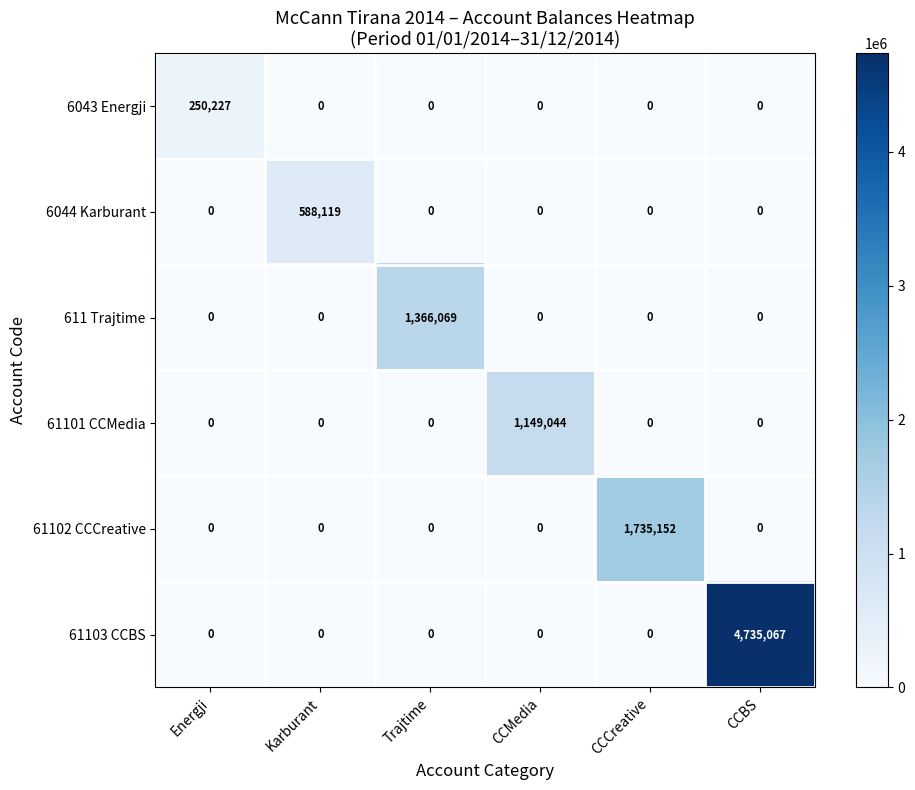

True or false: 611 Trajtime has a value of 2065342 at Trajtime.

False